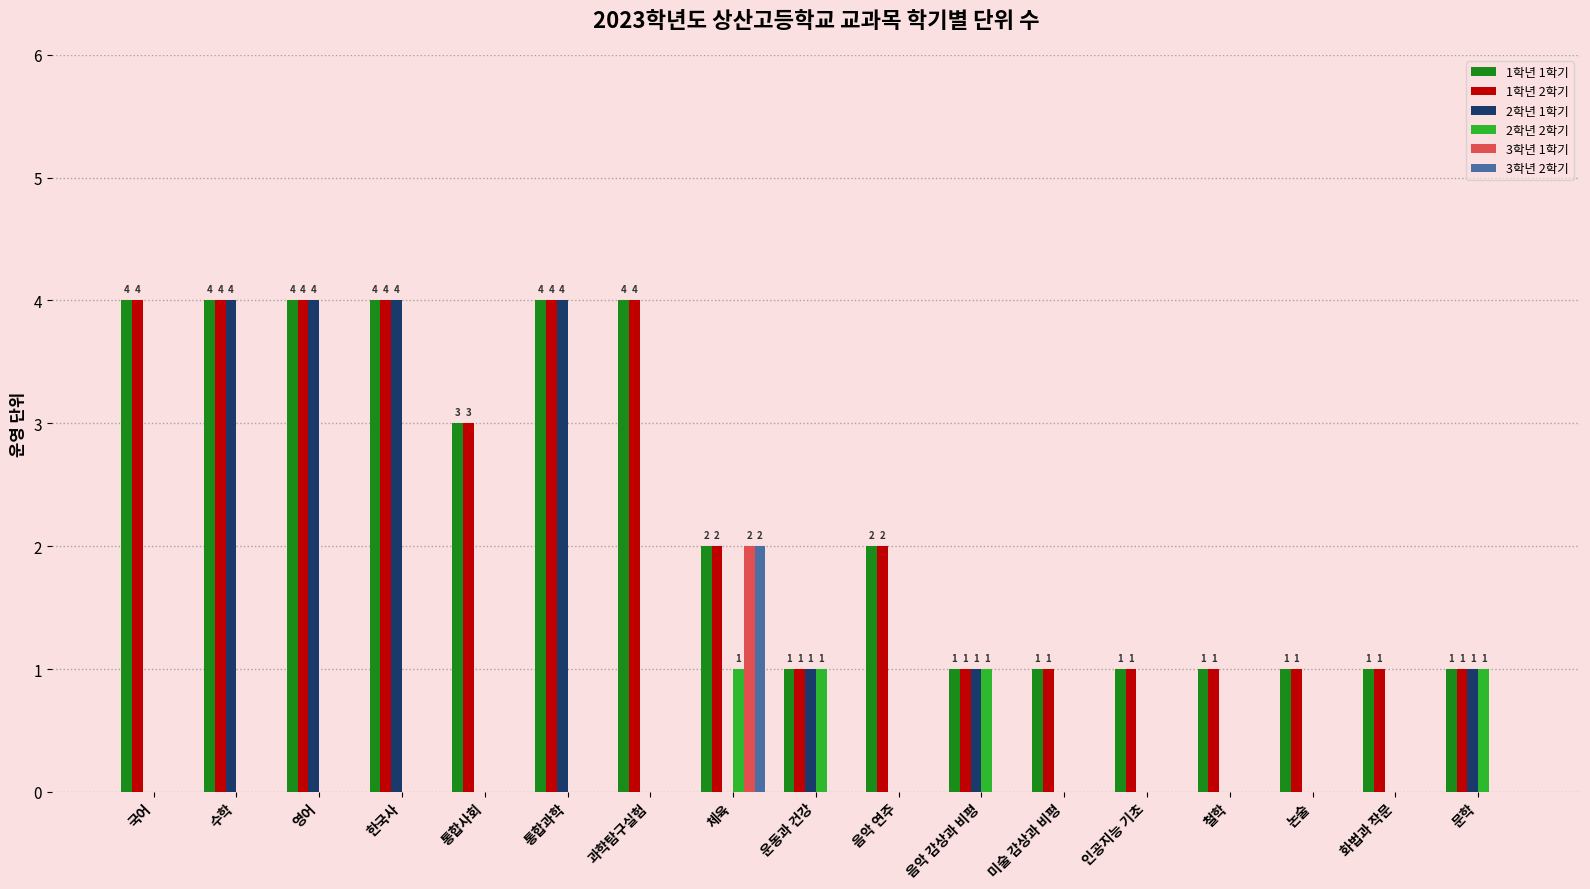

True or false: 1학년 1학기 has a value of 1 at 화법과 작문.

True